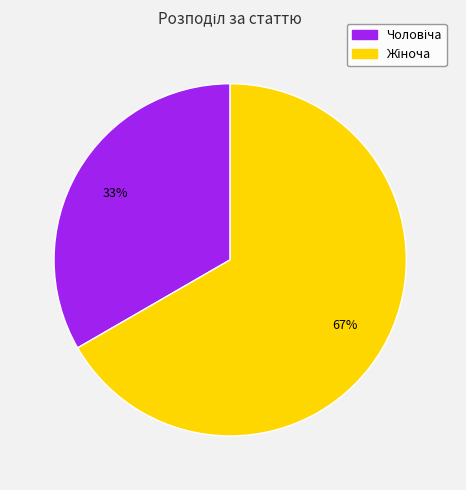

To the nearest percent, what is the average slice percentage?

50%